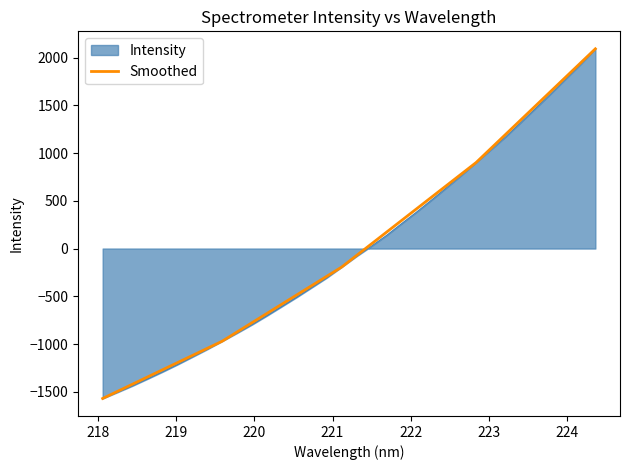

What is the minimum value shown in the chart?

-1570.3